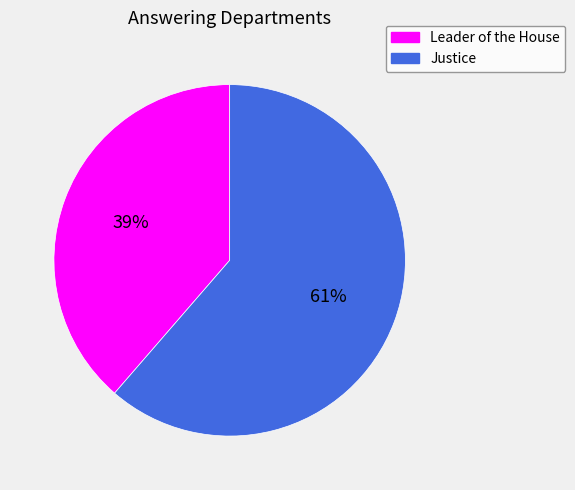

Between Justice and Leader of the House, which is larger?

Justice